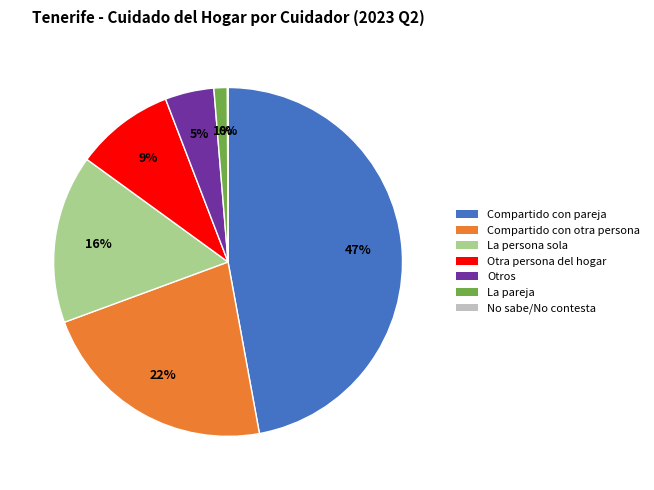

Does any single category account for the majority?

No